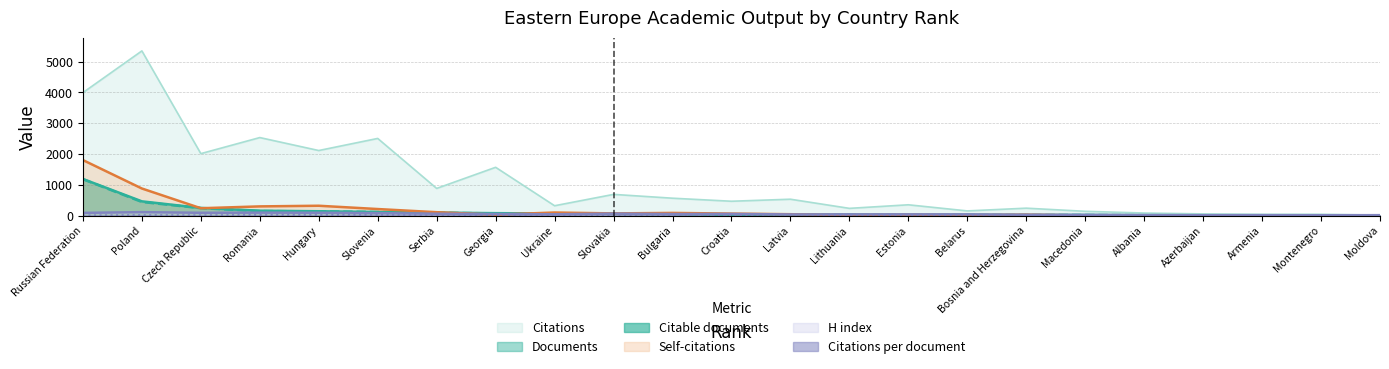

Which series ends up on top after the final intersection of Self-citations and H index?

H index